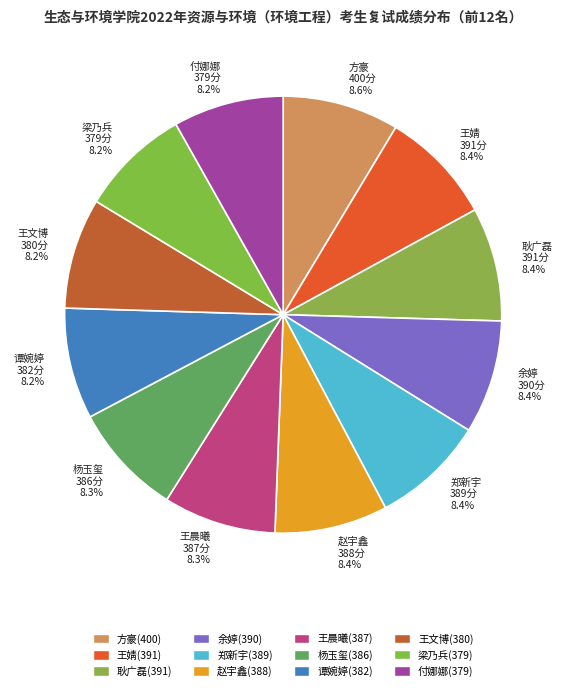

Does 王晨曦 387分 8.3% account for over 50% of the chart?

No